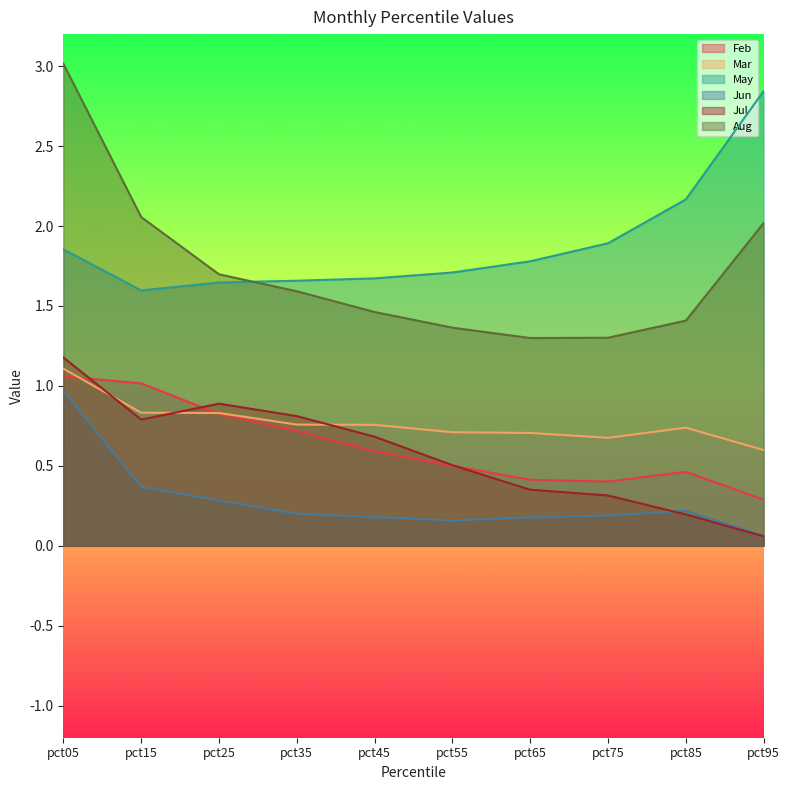

The value of Aug at pct15 is 0.8. True or false?

False